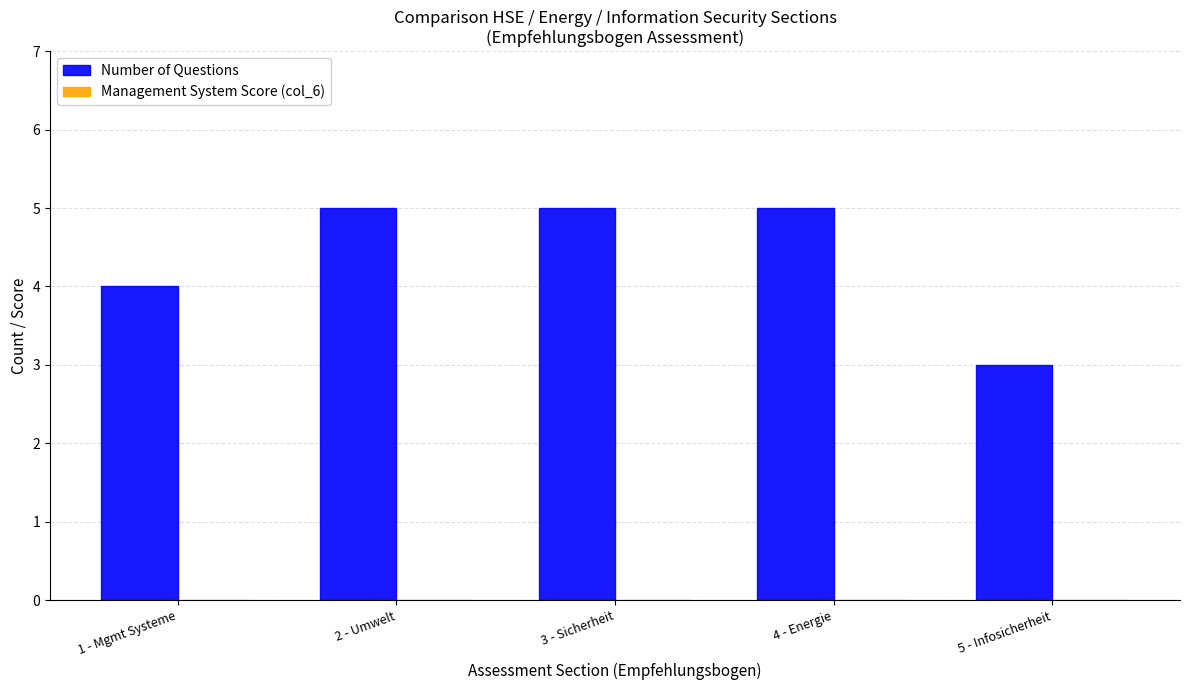

How many distinct data groups are displayed?

1